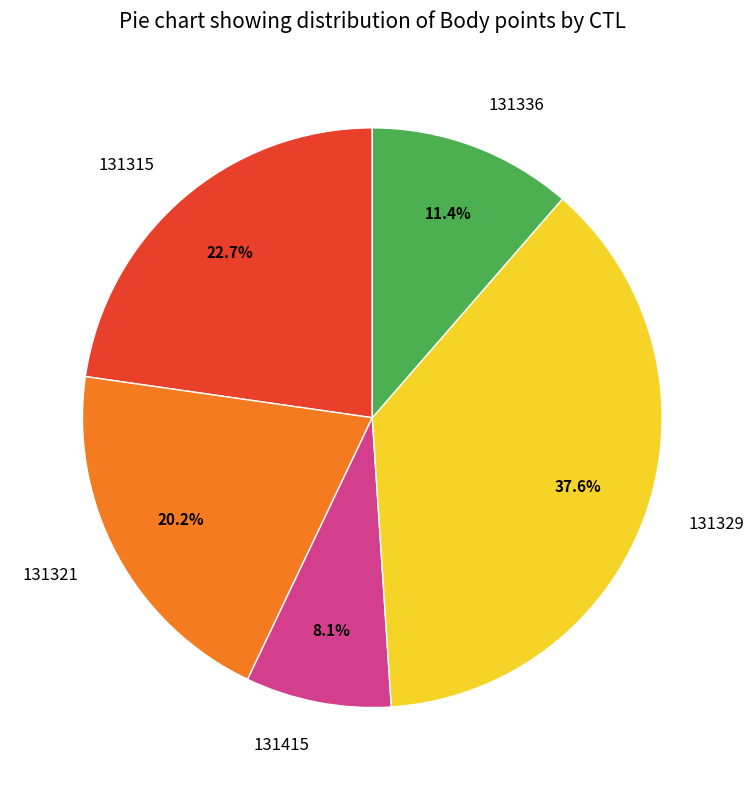

What is the ratio of the value at 131415 to the value at 131336?

0.7